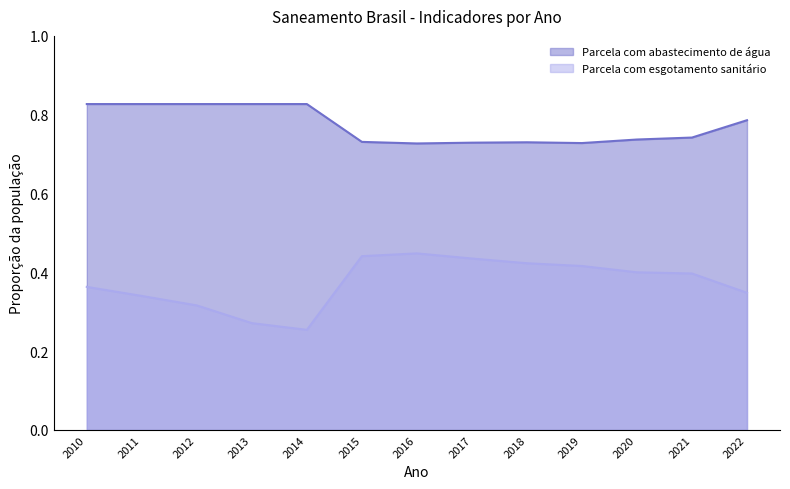

Reading left to right, extract all data points from this chart.

Parcela com abastecimento de água: 2010=0.8	2011=0.8	2012=0.8	2013=0.8	2014=0.8	2015=0.7	2016=0.7	2017=0.7	2018=0.7	2019=0.7	2020=0.7	2021=0.7	2022=0.8
Parcela com esgotamento sanitário: 2010=0.4	2011=0.3	2012=0.3	2013=0.3	2014=0.3	2015=0.4	2016=0.4	2017=0.4	2018=0.4	2019=0.4	2020=0.4	2021=0.4	2022=0.3